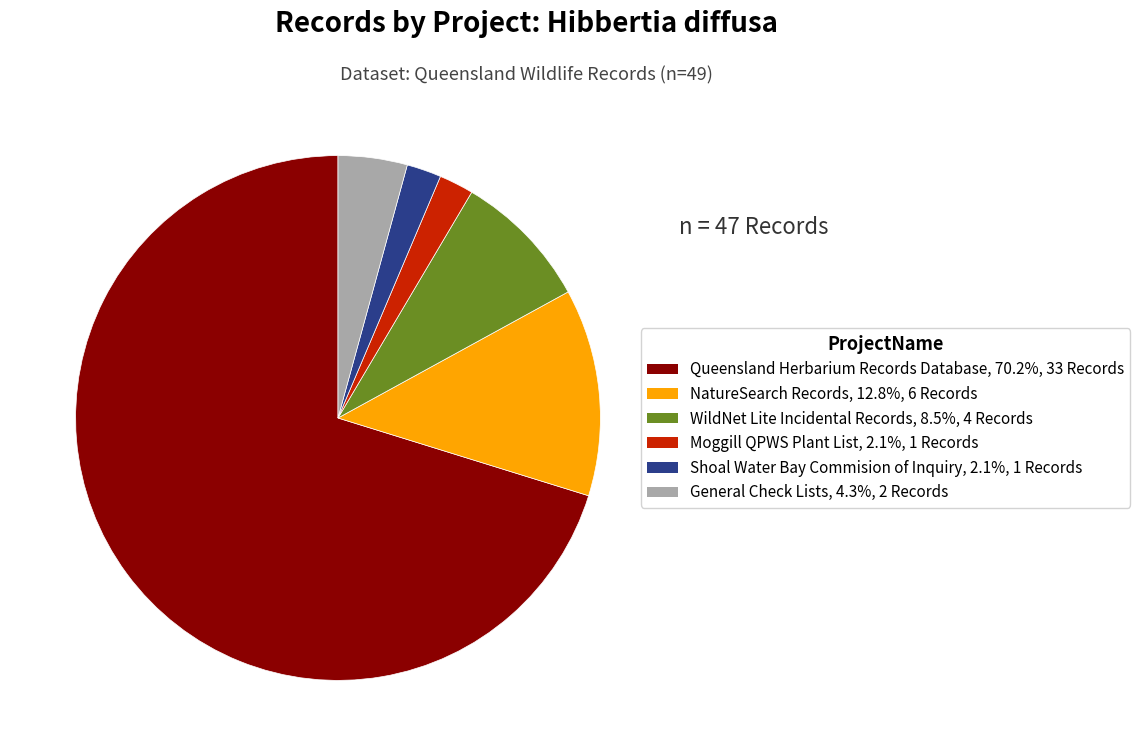

True or false: NatureSearch Records accounts for 1% of the total.

False